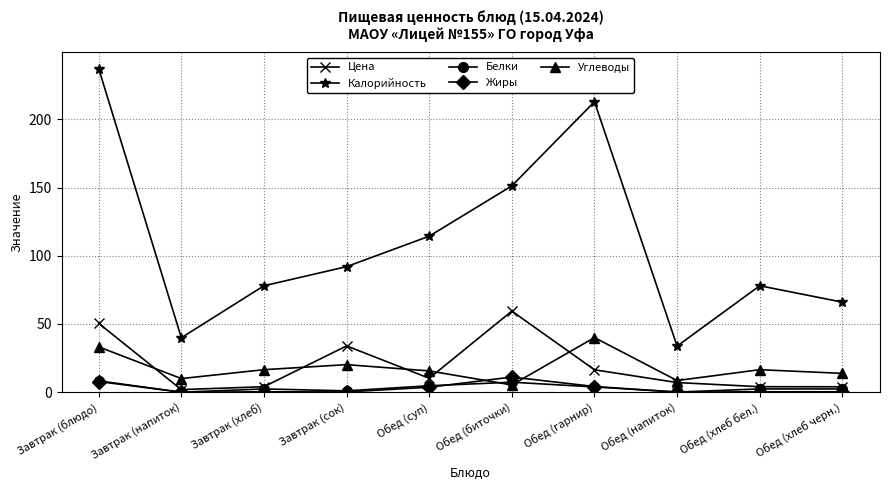

What value does the Жиры series have at Обед (хлеб бел.)?

0.3